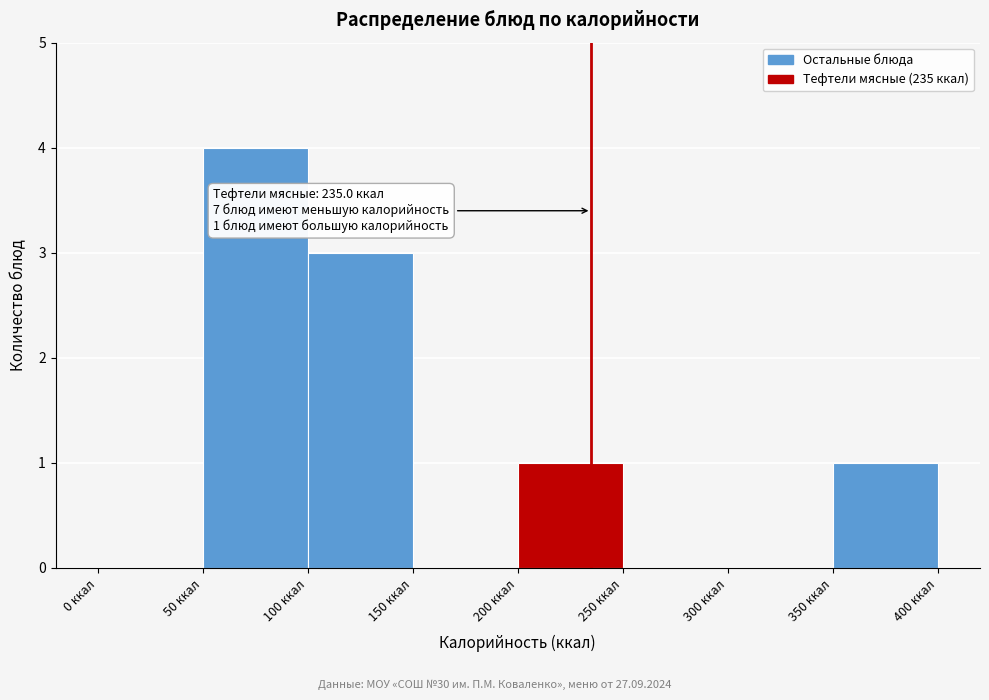

Over which range of the x-axis is the bar tallest?

50 to 100